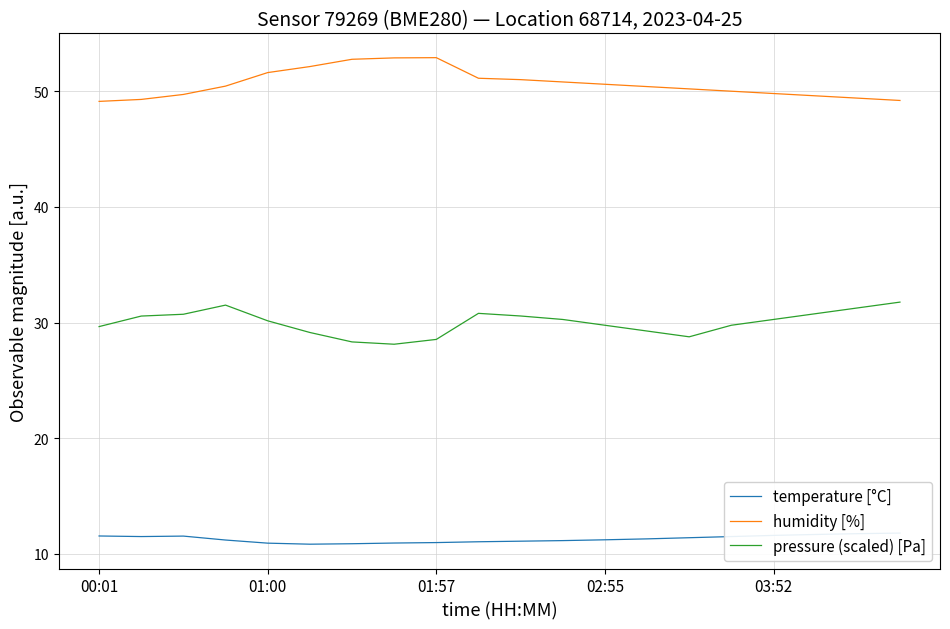

How many interior local peaks does the temperature [°C] series have?

1